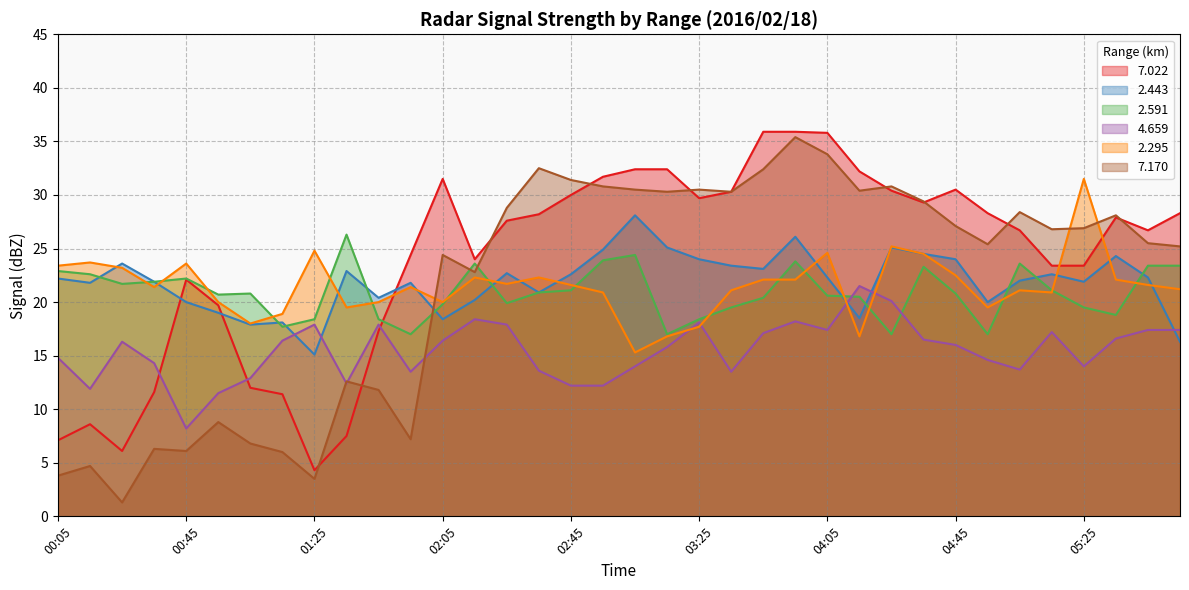

Rank the series at 02:55 from lowest to highest value.

  4.659,   2.295,   2.591,   2.443,   7.170,   7.022